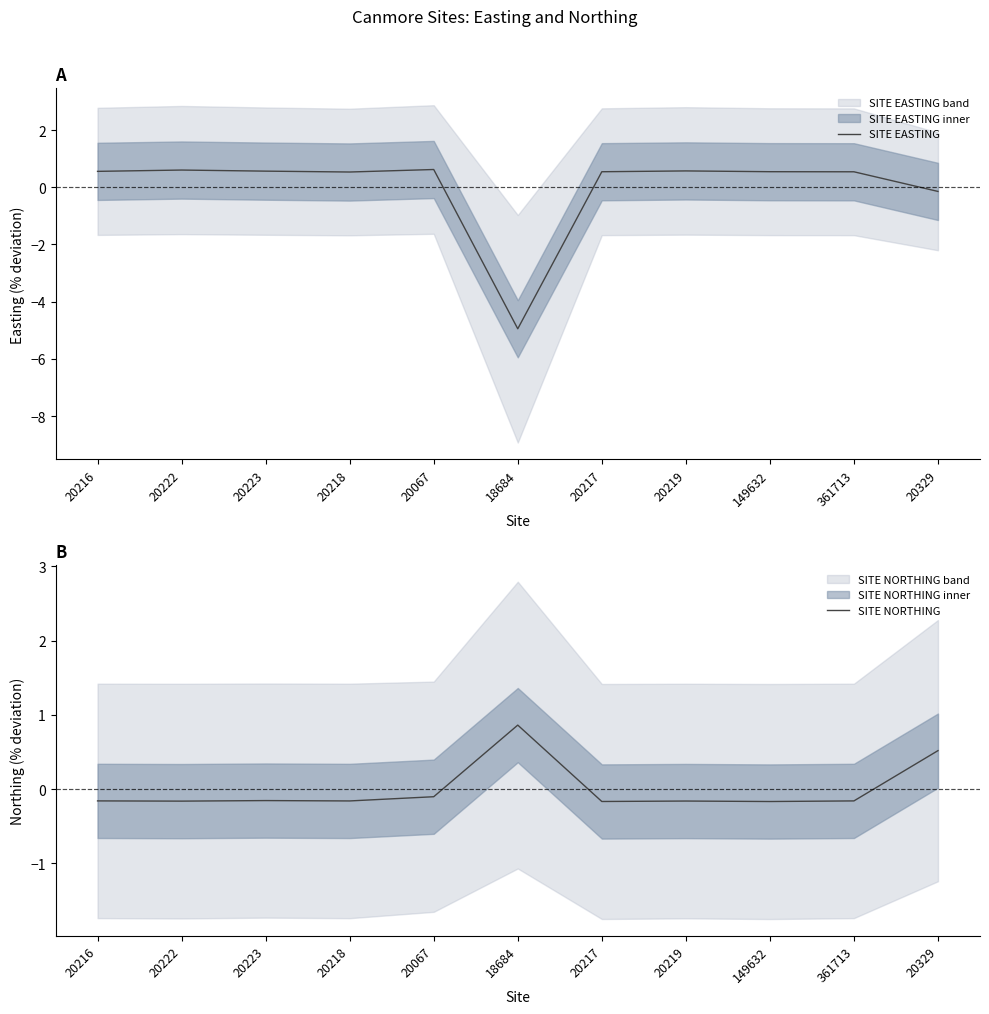

Between 20067 and 20216, which is larger?

20067